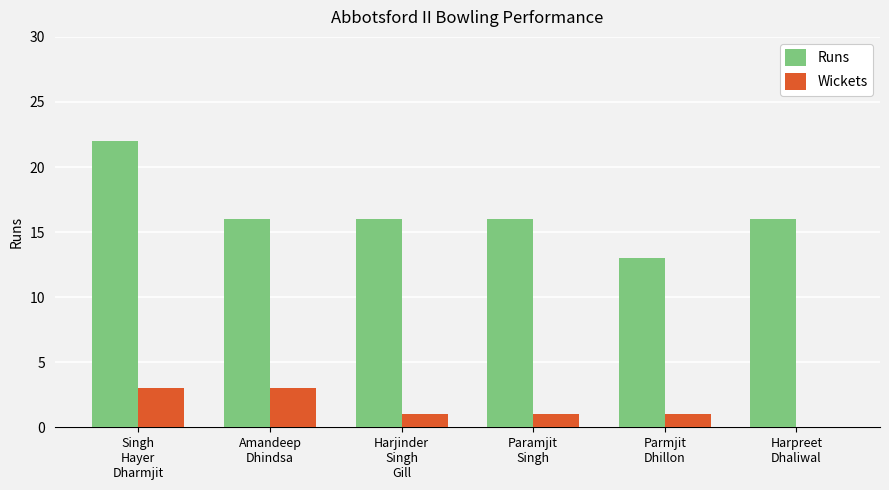

At which category is the sum across all series the highest?

Singh
Hayer
Dharmjit